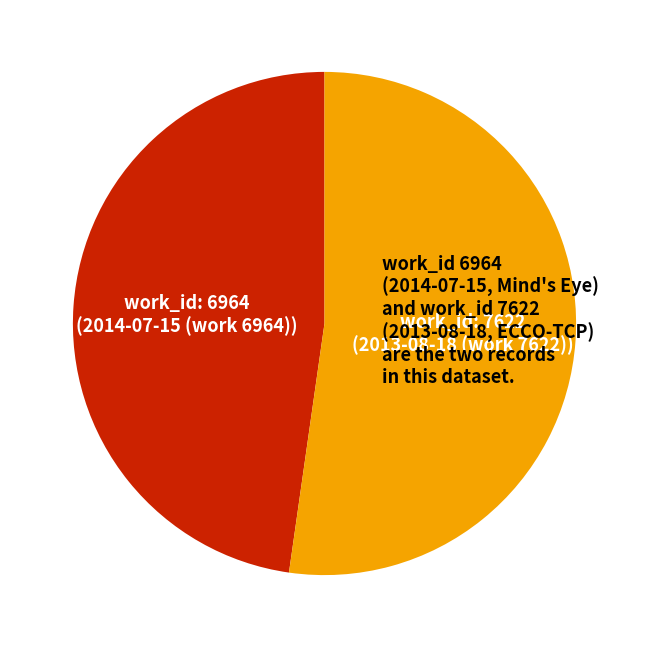

Which category has the biggest portion of the pie?

2013-08-18 (work 7622)